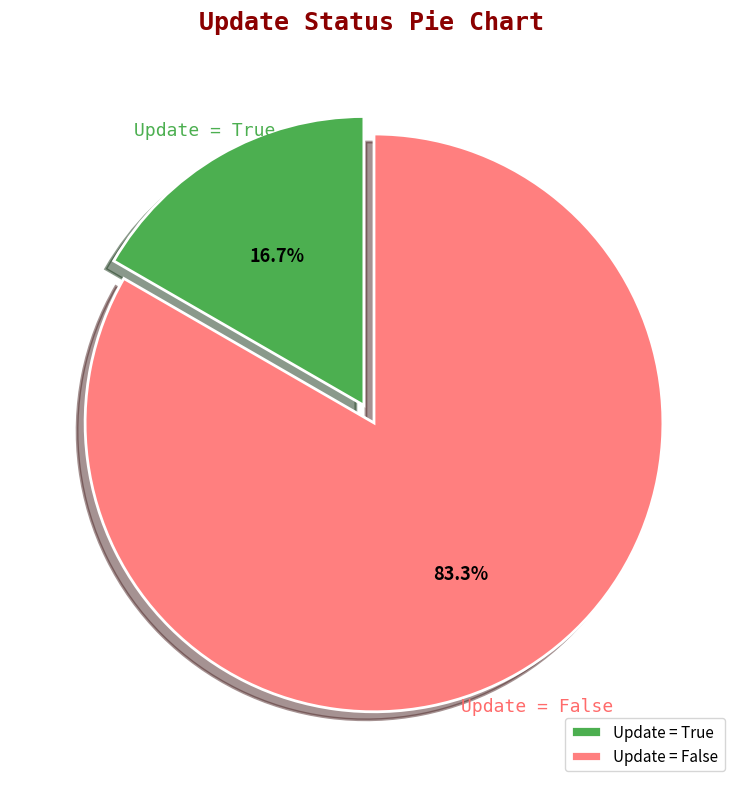

To the nearest percent, what is the average slice percentage?

50%